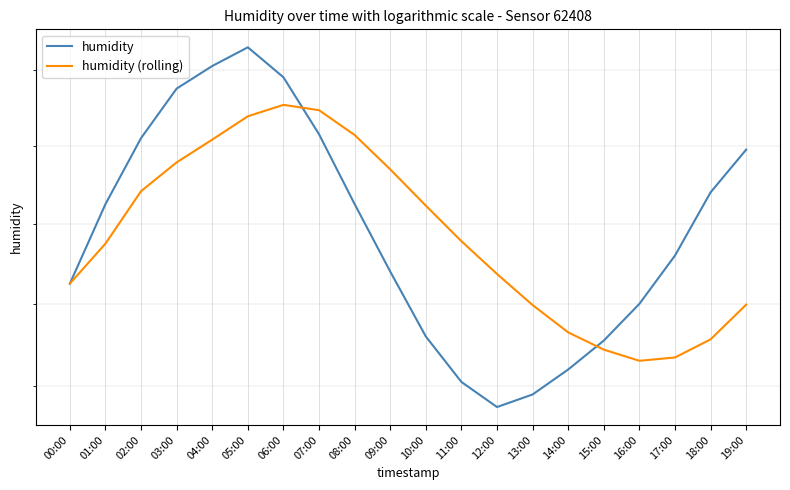

Which series changed the most between 09:00 and 17:00?

humidity (rolling)